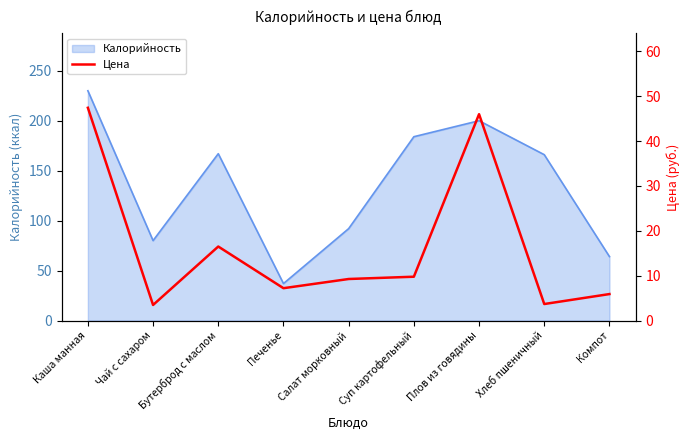

At which category does the chart reach its peak across all series?

Каша манная